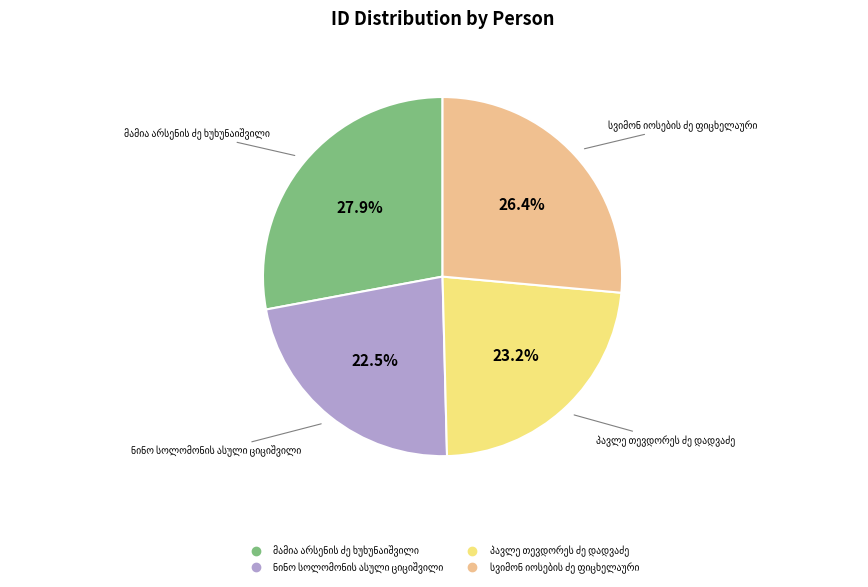

Is there any slice that represents more than half of the pie?

No